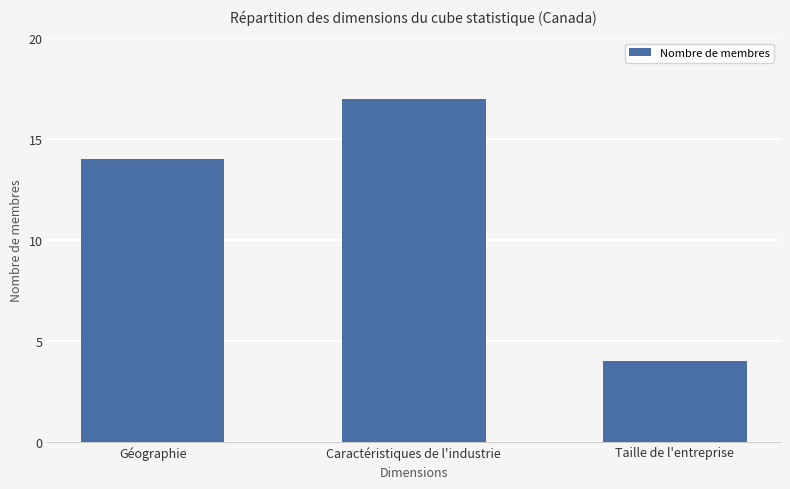

What value does the data have at Caractéristiques de l'industrie?

17